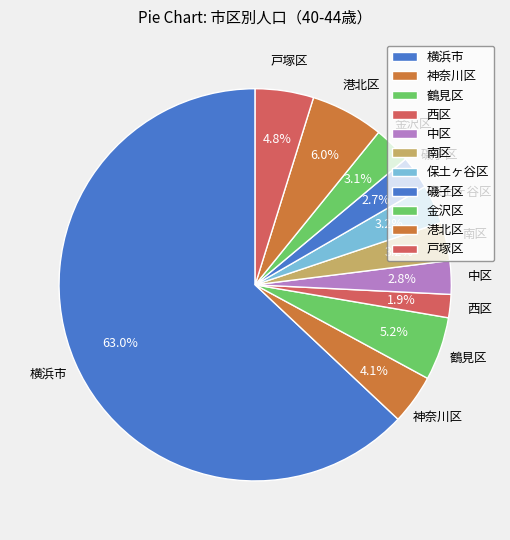

What is the ratio of the value at 神奈川区 to the value at 金沢区?

1.3